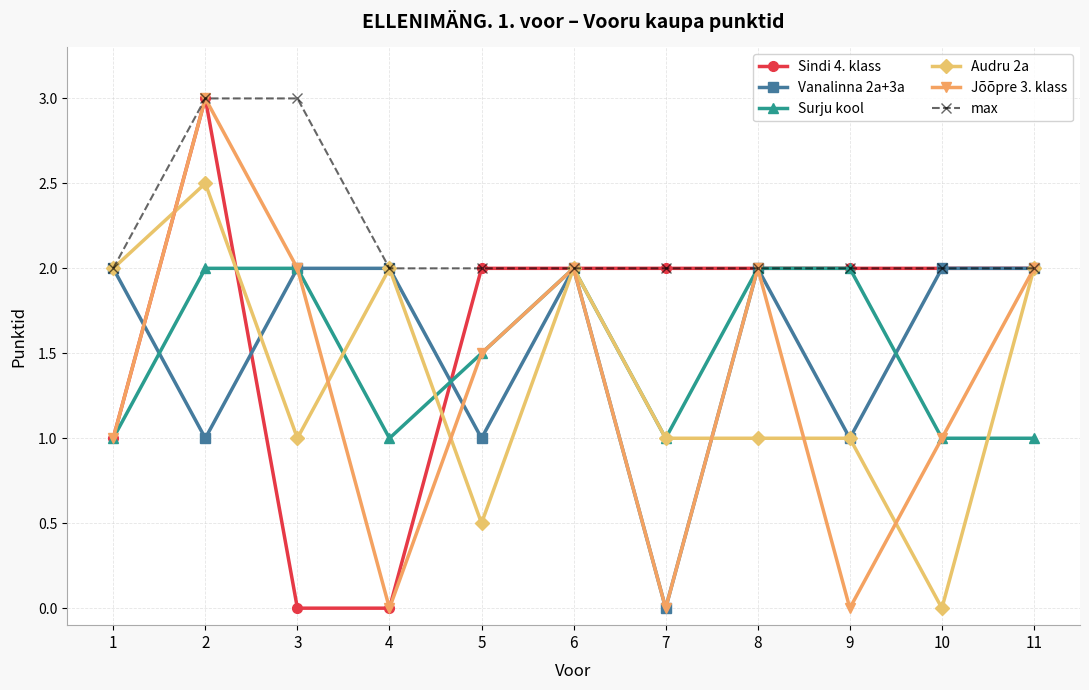

What is the highest value of the Audru 2a series?

2.5